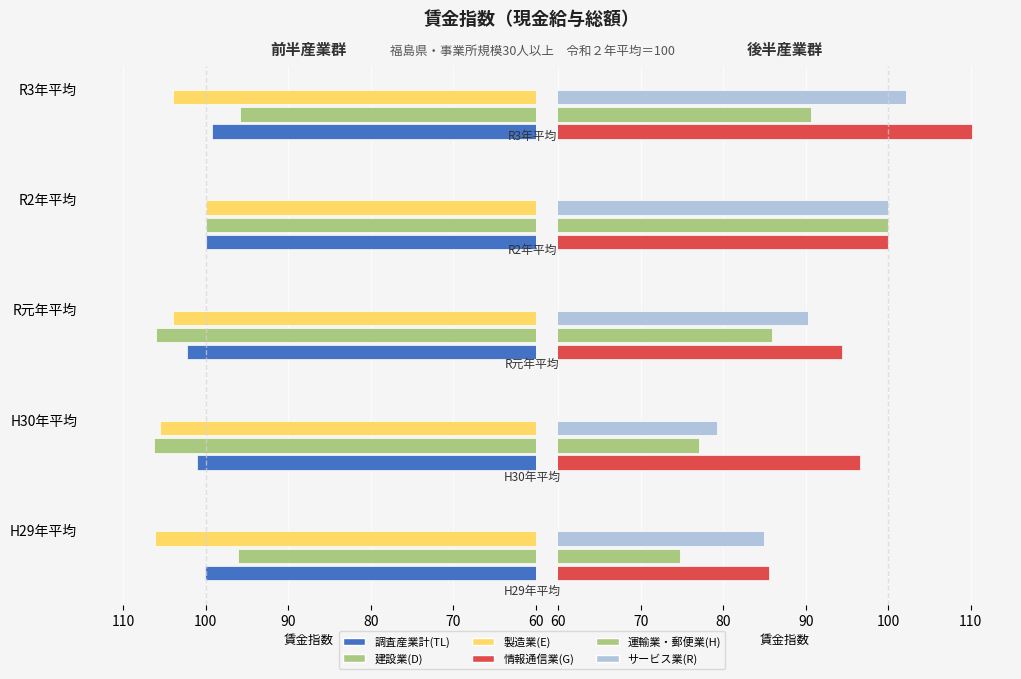

At how many categories does at least one series exceed 89?

5